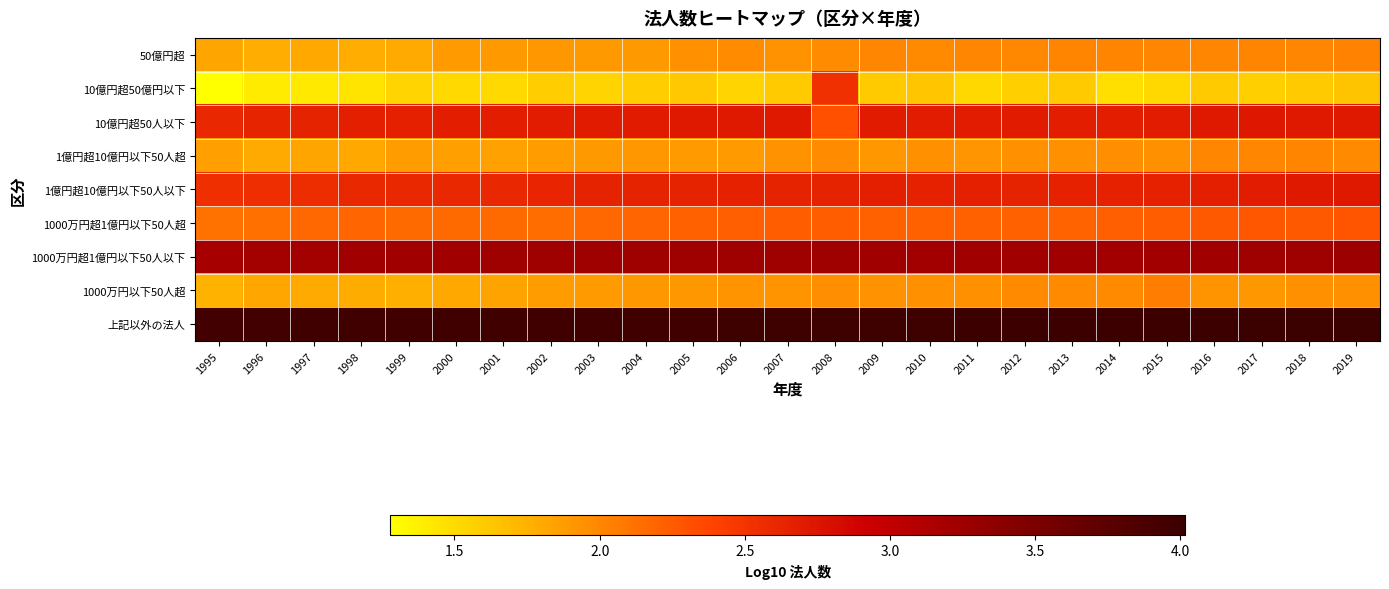

At how many categories does at least one series exceed 3?

25